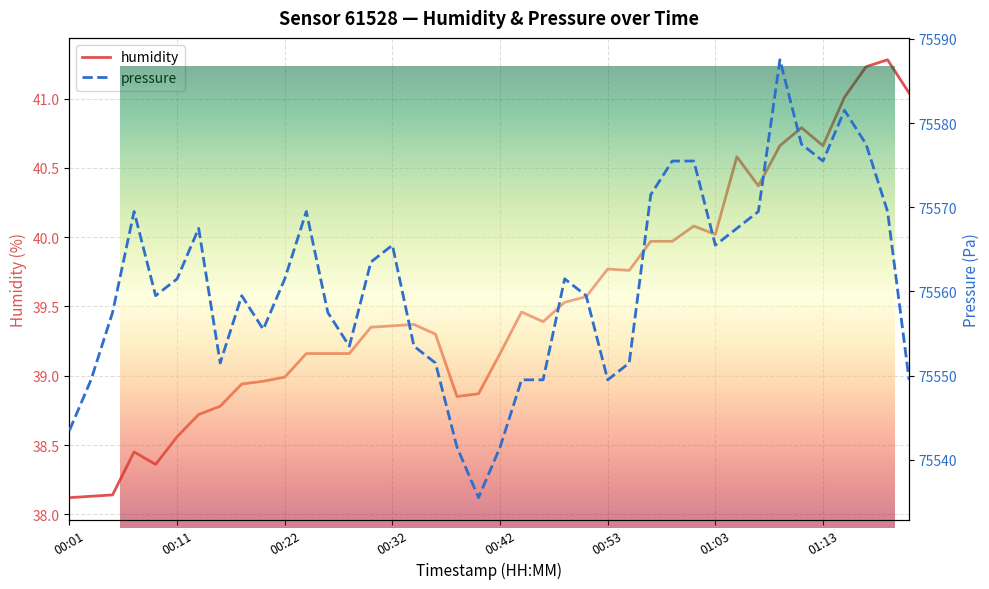

What are all the series names shown in the legend?

humidity, pressure